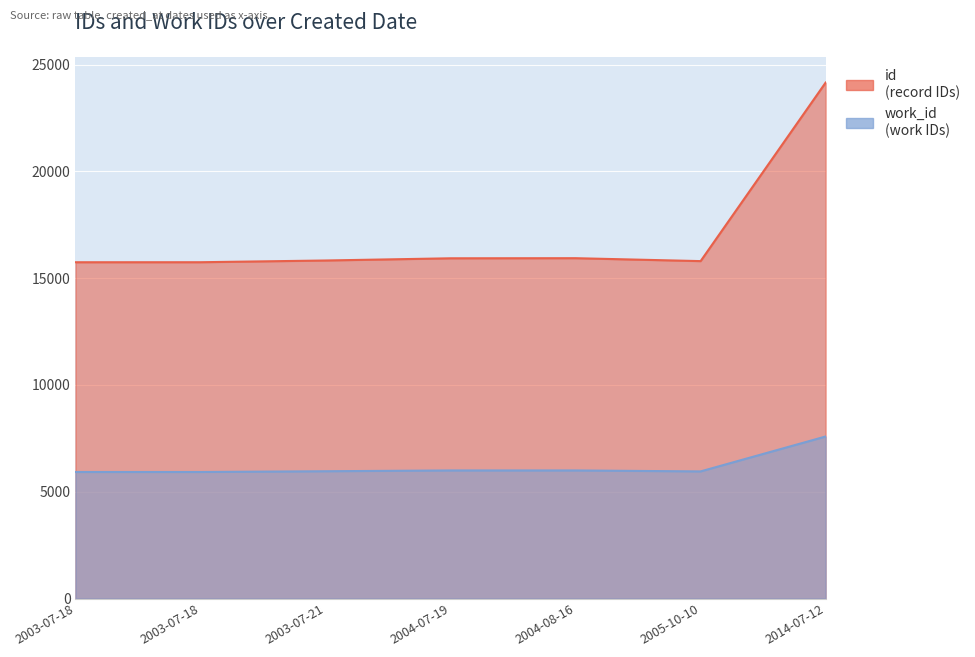

At which category does the chart reach its minimum across all series?

2003-07-18